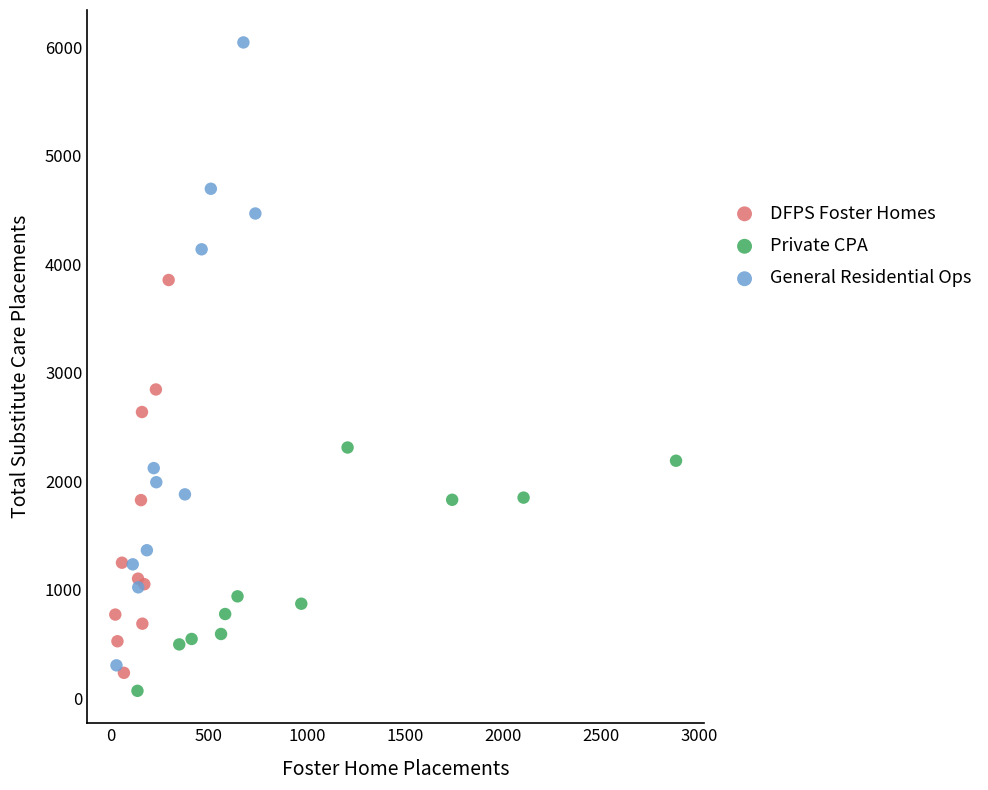

Which series reaches the minimum Y coordinate?

Private CPA